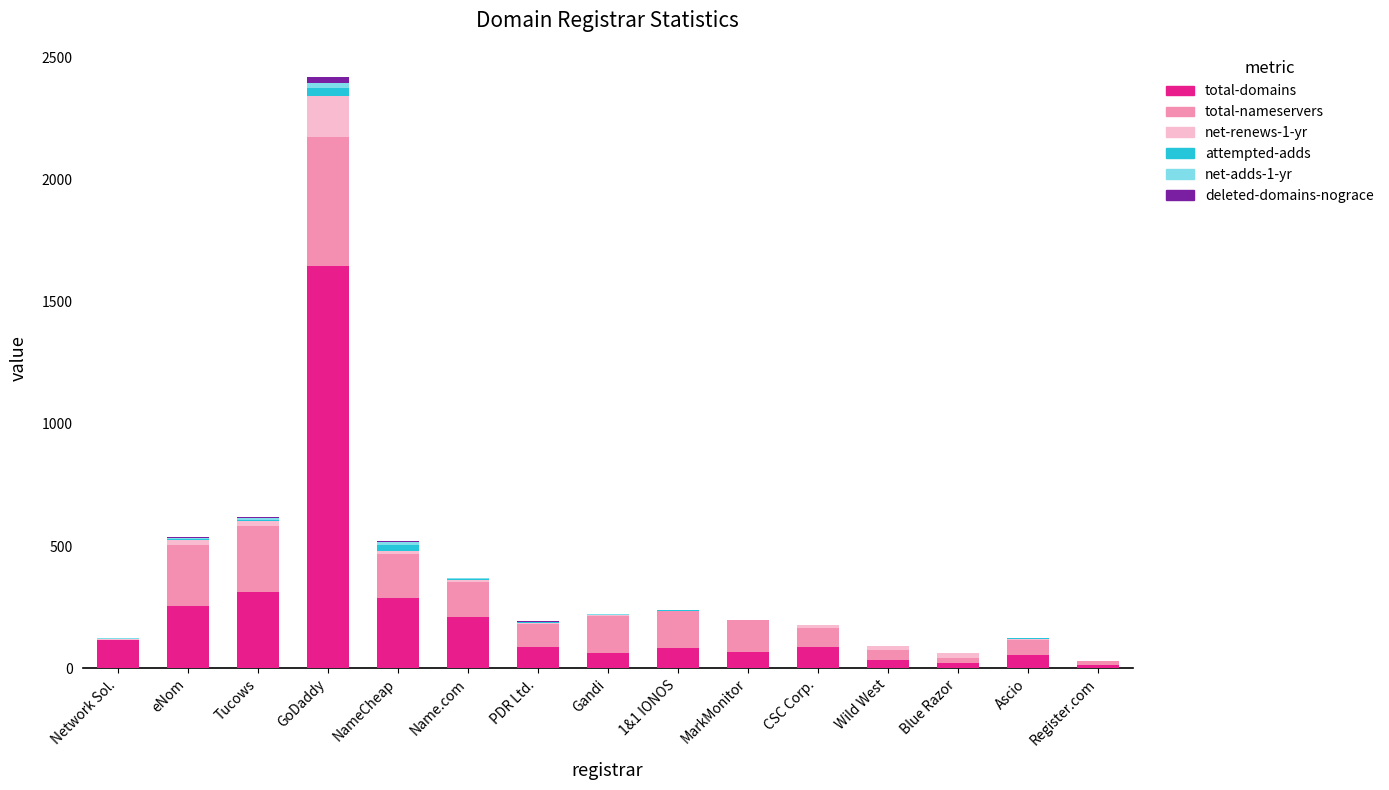

What is the maximum value for total-domains?

1646